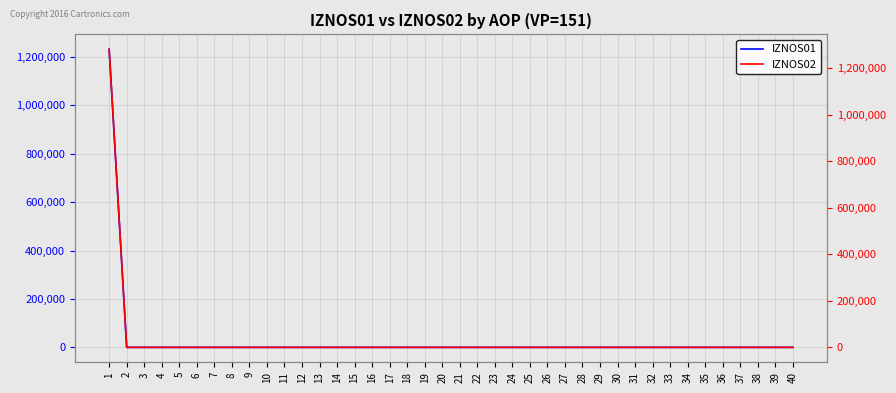

At which label does IZNOS01 reach its peak?

1